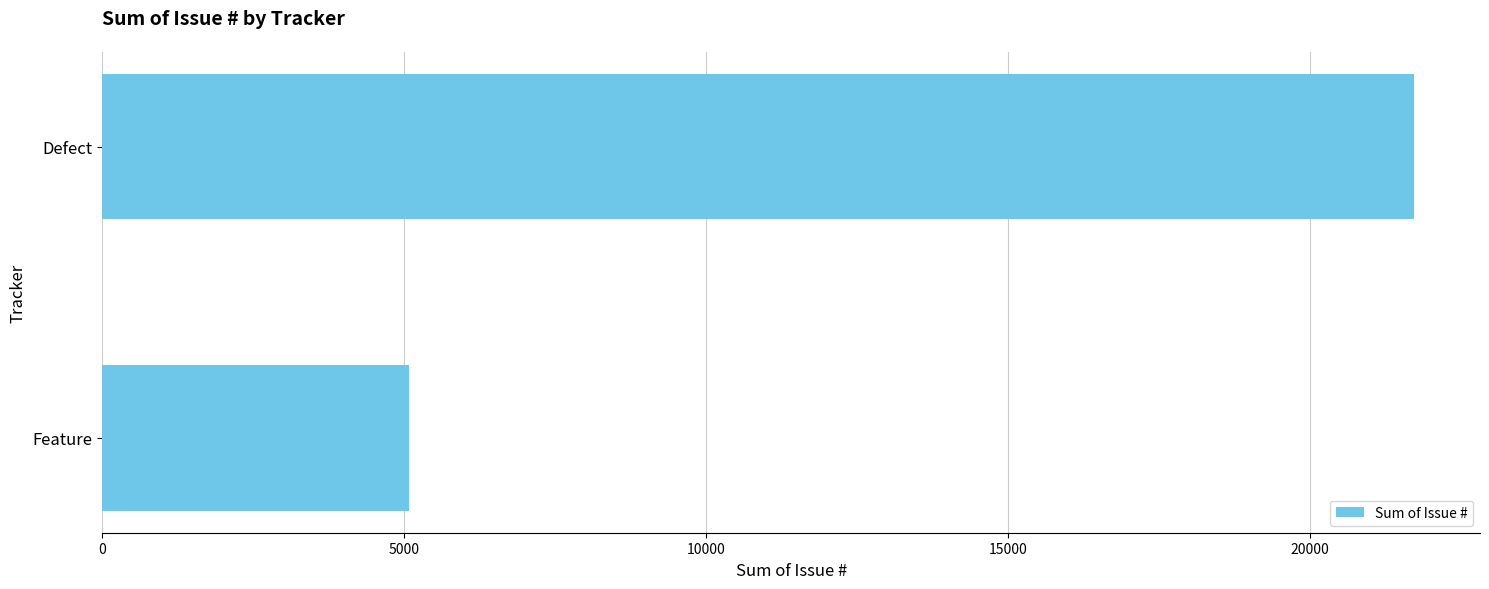

What is the maximum value shown in the chart?

21728